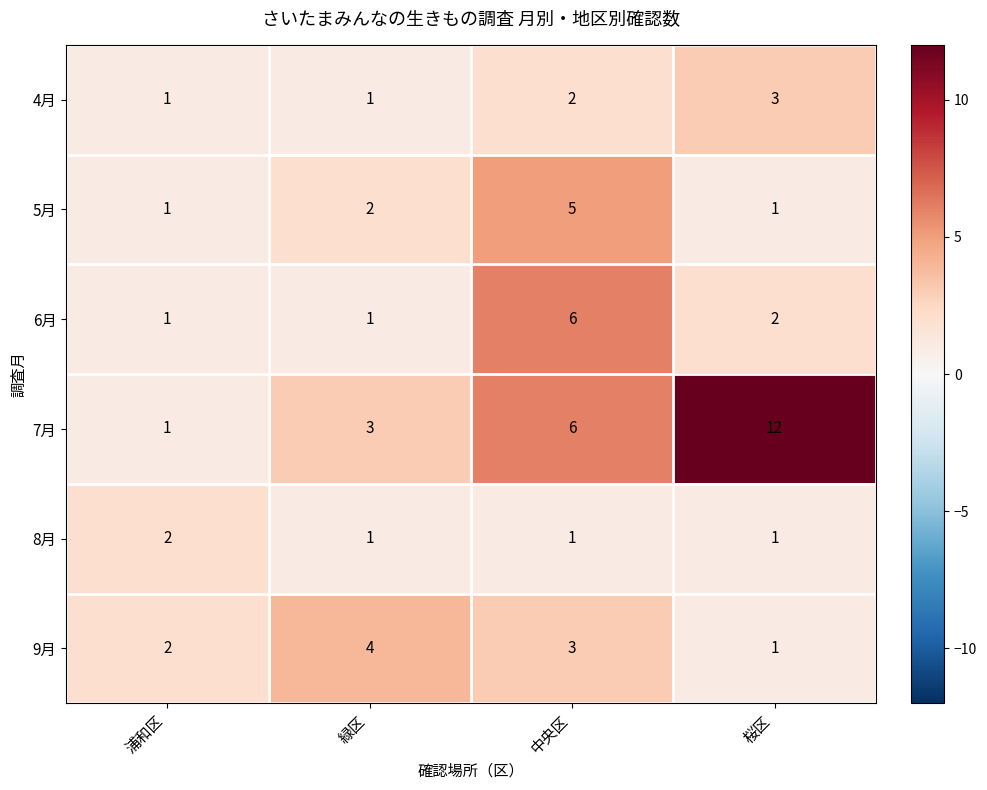

Reading right to left, list all the values displayed in this chart.

4月: 桜区=3	中央区=2	緑区=1	浦和区=1
5月: 桜区=1	中央区=5	緑区=2	浦和区=1
6月: 桜区=2	中央区=6	緑区=1	浦和区=1
7月: 桜区=12	中央区=6	緑区=3	浦和区=1
8月: 桜区=1	中央区=1	緑区=1	浦和区=2
9月: 桜区=1	中央区=3	緑区=4	浦和区=2